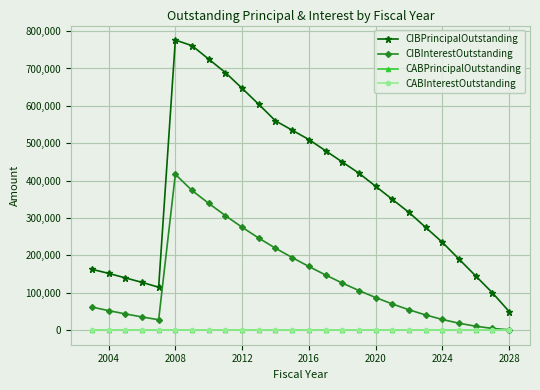

Is this an area chart (filled region under the line)?

No